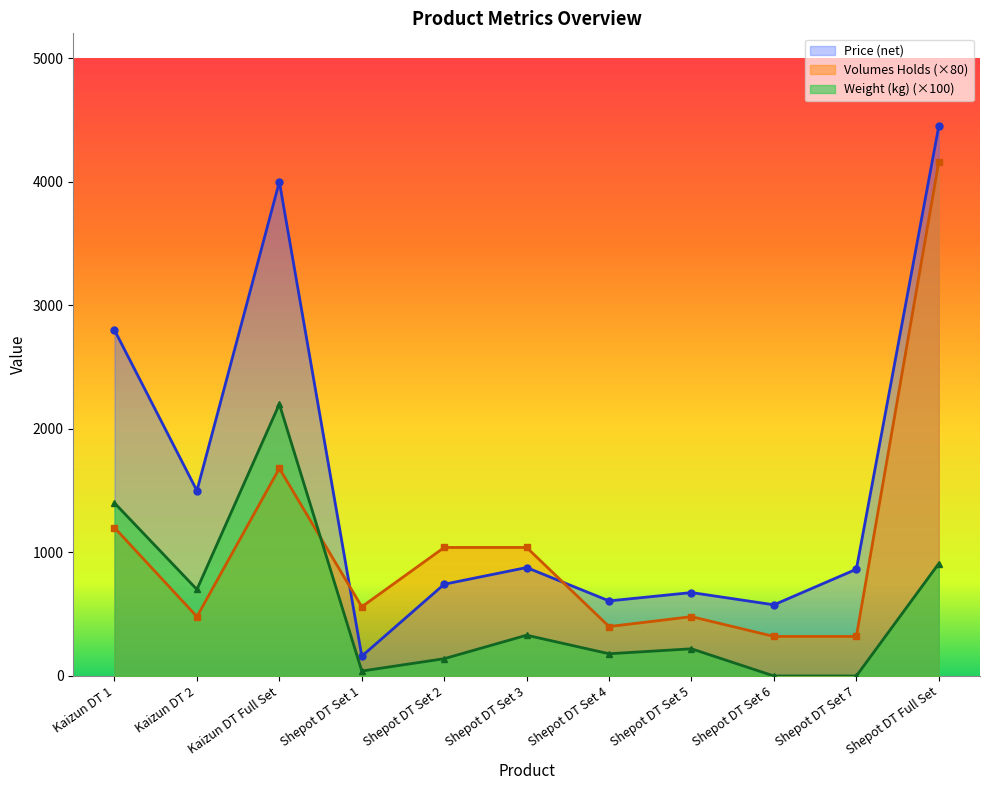

What position from the right is Kaizun DT 1?

11